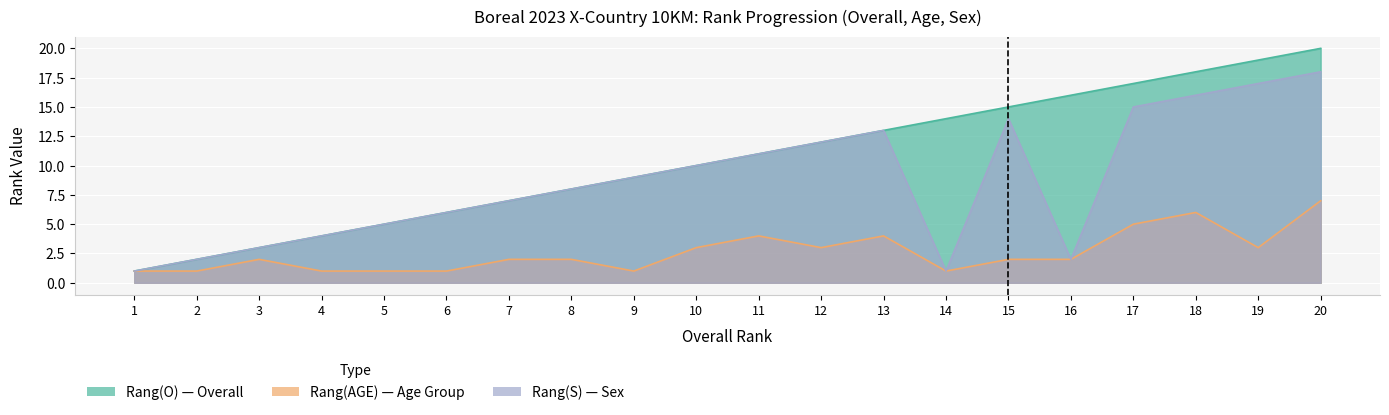

Reading right to left, what are all the values shown in this chart?

Rang(O): 20=20	19=19	18=18	17=17	16=16	15=15	14=14	13=13	12=12	11=11	10=10	9=9	8=8	7=7	6=6	5=5	4=4	3=3	2=2	1=1
Rang(AGE): 20=7	19=3	18=6	17=5	16=2	15=2	14=1	13=4	12=3	11=4	10=3	9=1	8=2	7=2	6=1	5=1	4=1	3=2	2=1	1=1
Rang(S): 20=18	19=17	18=16	17=15	16=2	15=14	14=1	13=13	12=12	11=11	10=10	9=9	8=8	7=7	6=6	5=5	4=4	3=3	2=2	1=1